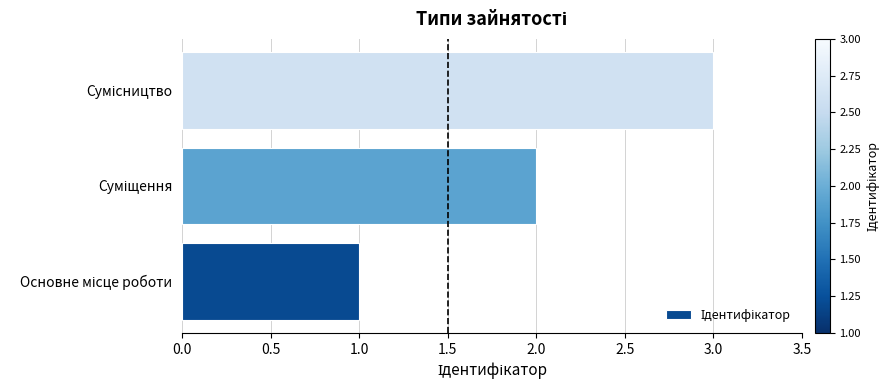

Count the number of categories in the chart.

3